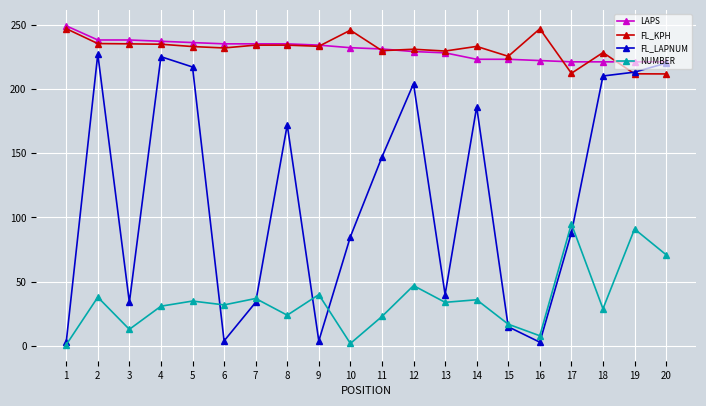

What is the value of the FL_LAPNUM point at the 8th from the left?

172.0